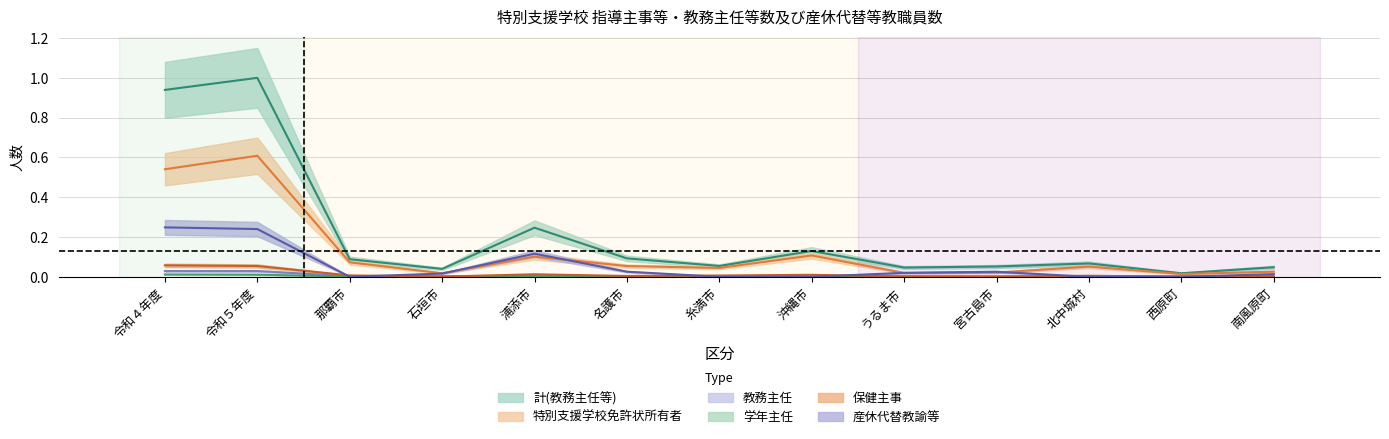

What is the sum of all 計(教務主任等) values?

2.8